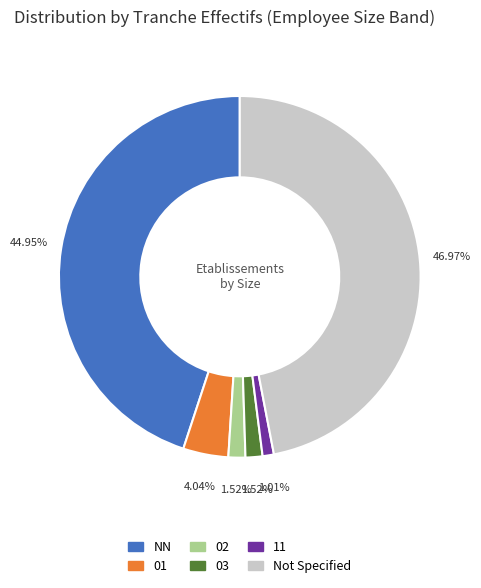

Does any single category account for the majority?

No